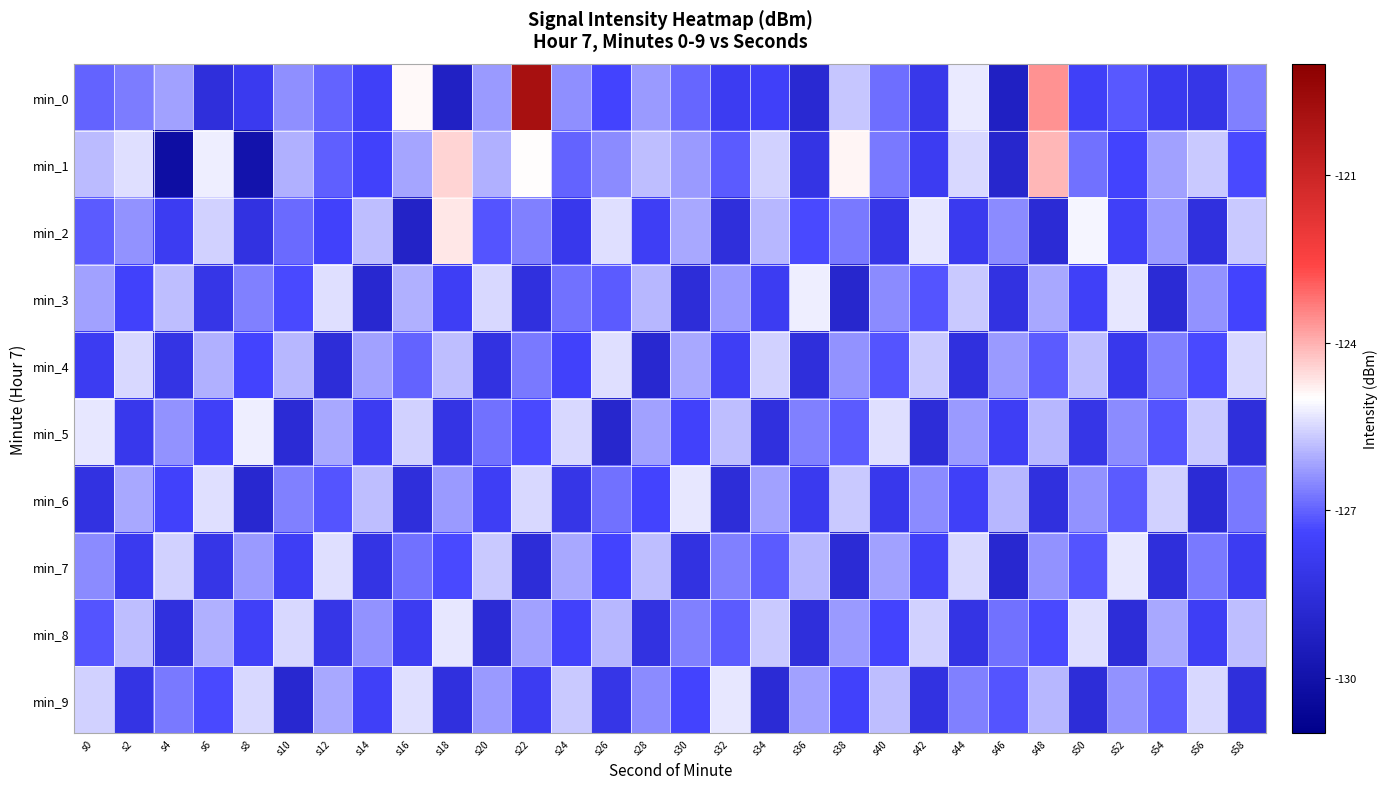

Rank the series by their maximum value, from highest to lowest.

min_0, min_1, min_2, min_3, min_5, min_6, min_7, min_8, min_9, min_4